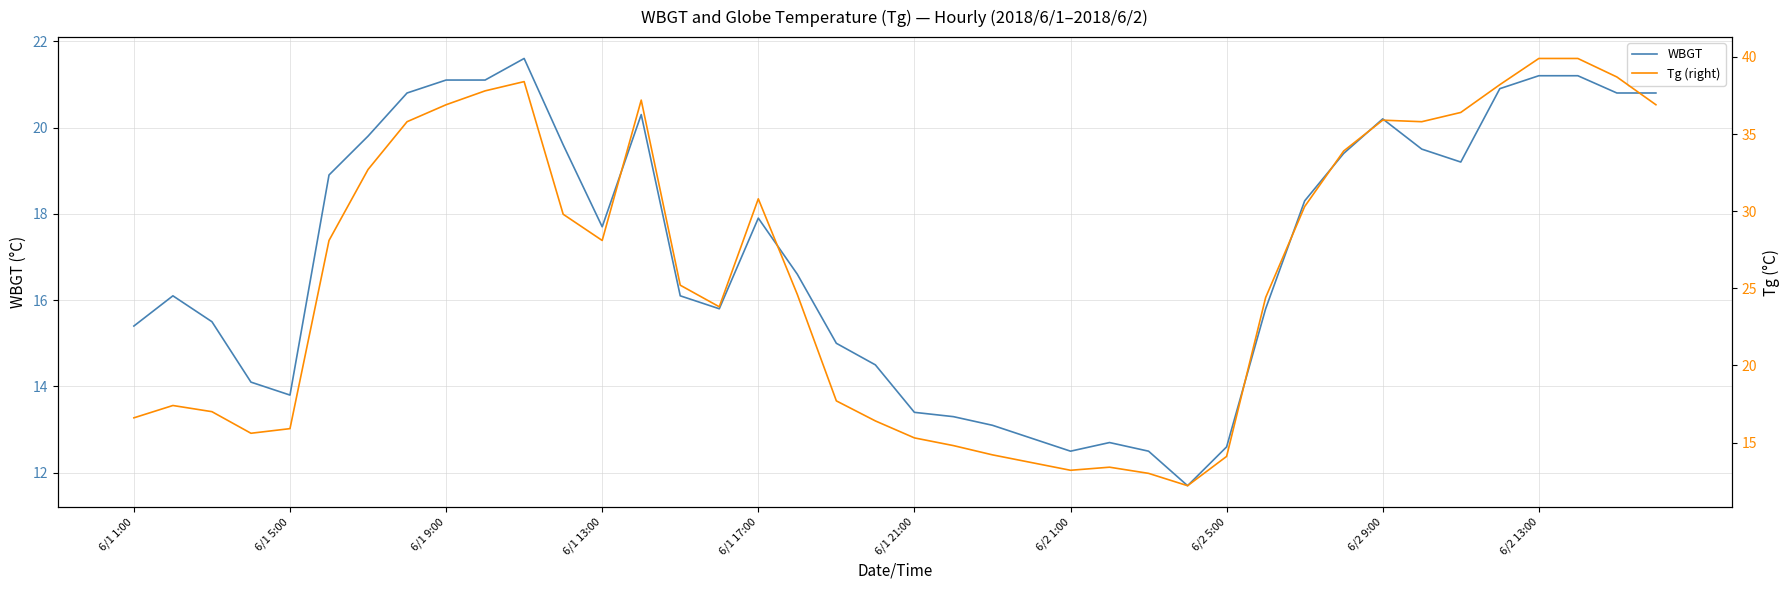

What is the label of the 1st point from the left?

6/1 1:00